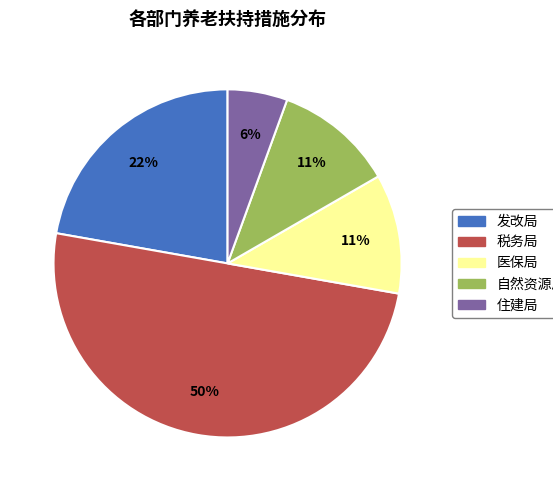

Does 住建局 account for over 50% of the chart?

No